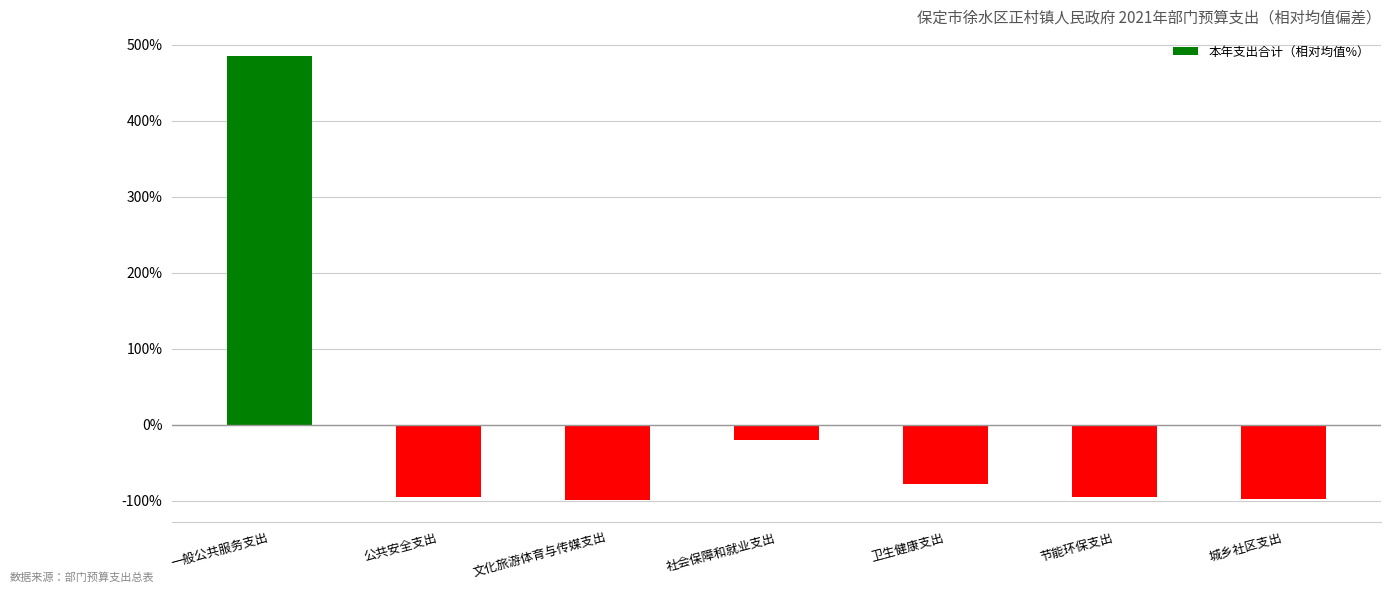

What is the smallest value displayed?

-99.0